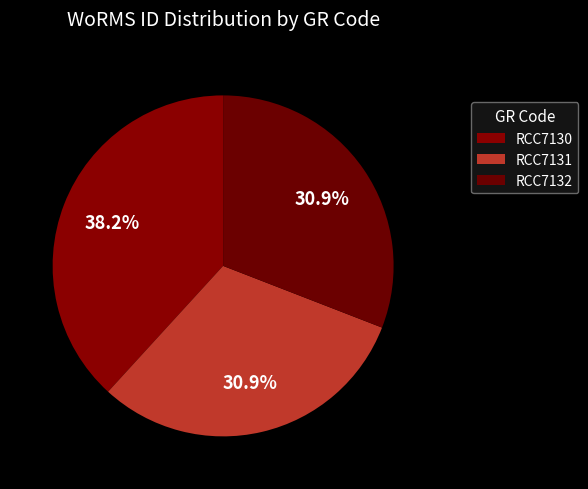

Does any single category account for the majority?

No